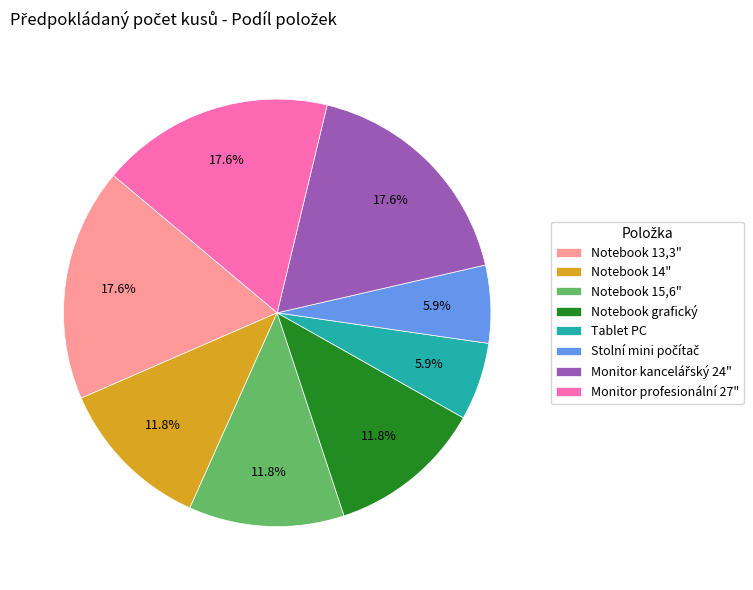

To the nearest percent, what percentage of the pie is Notebook 14"?

12%